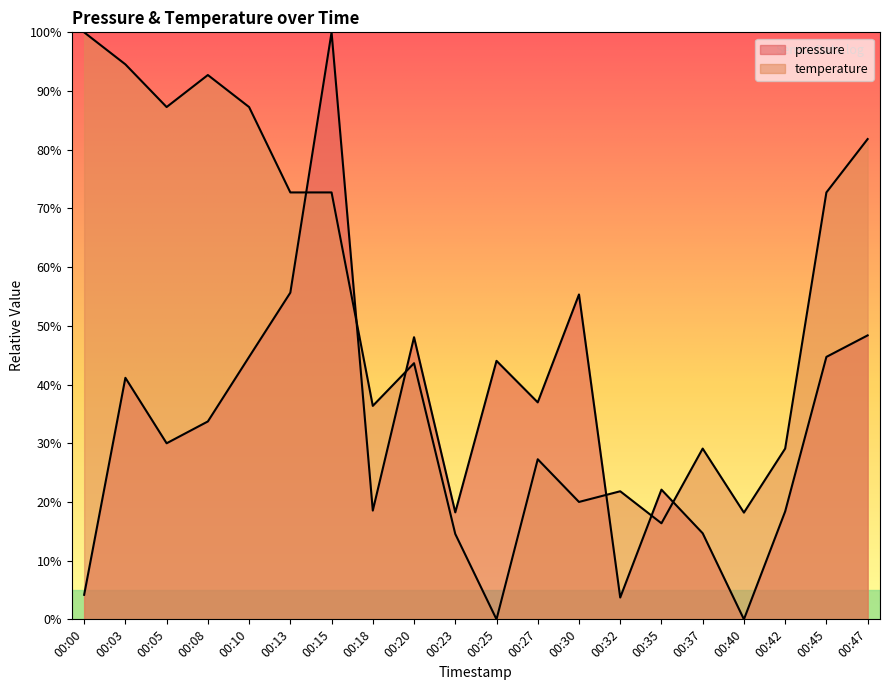

At which label is temperature closest to 50?

00:20